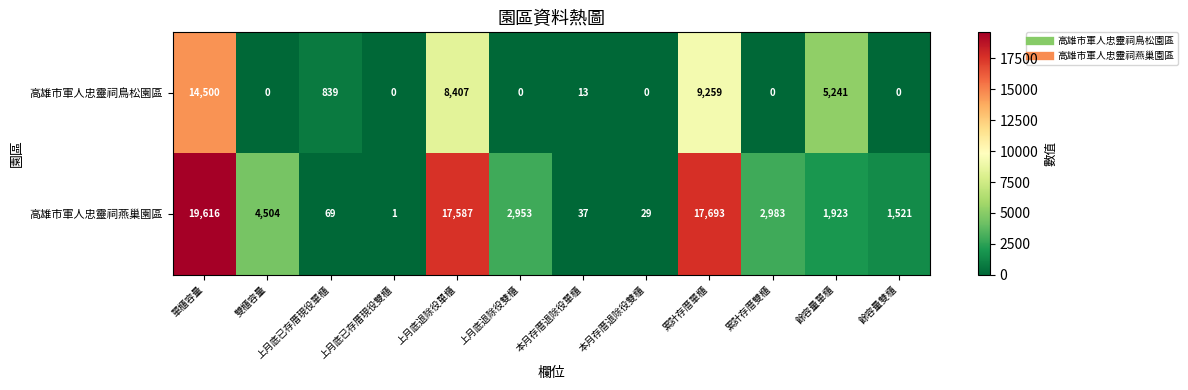

The value of 高雄市軍人忠靈祠鳥松園區 at 餘容量雙櫃 is 6794. True or false?

False